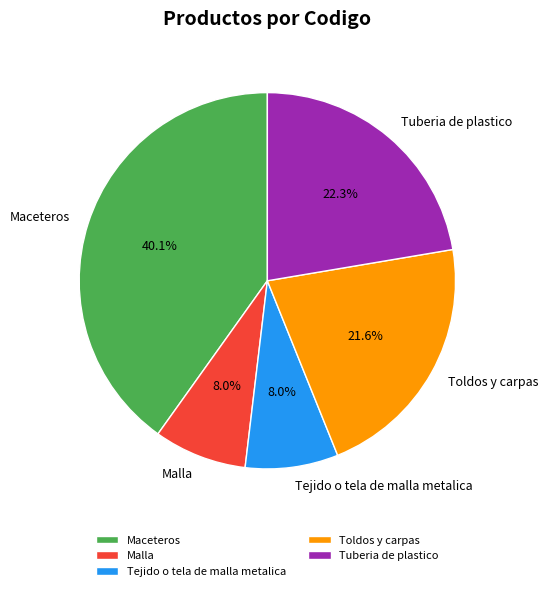

Which slice is the largest?

Maceteros